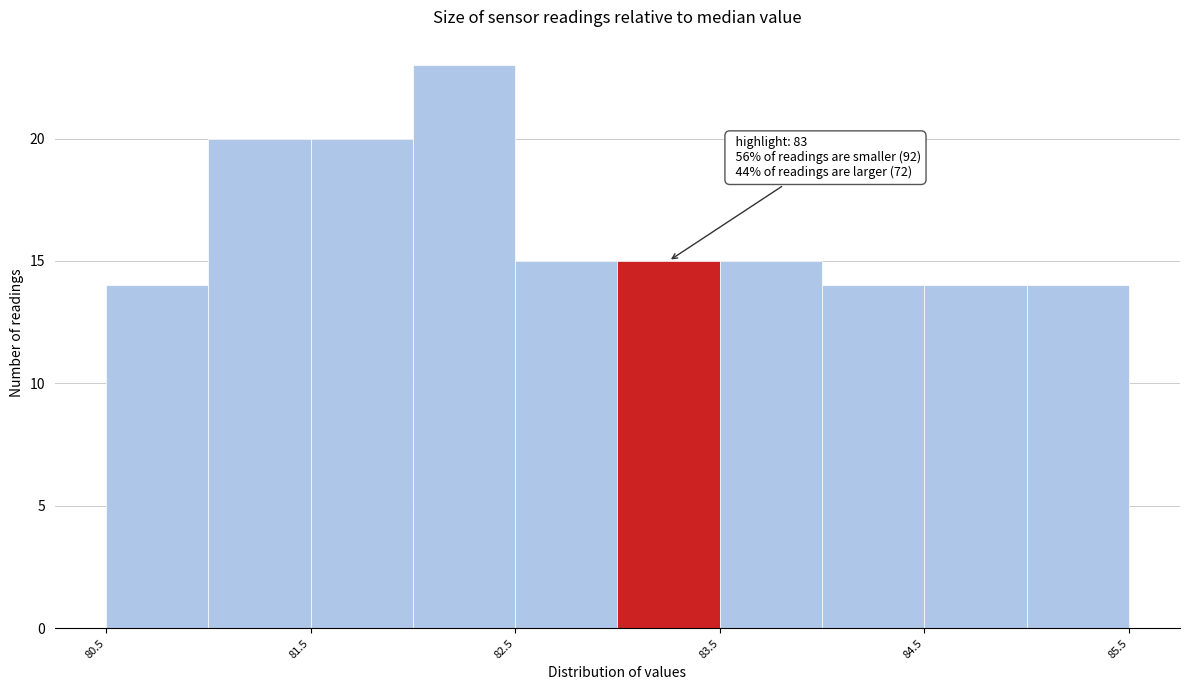

Which range on the x-axis has the tallest bar?

82.0 to 82.5